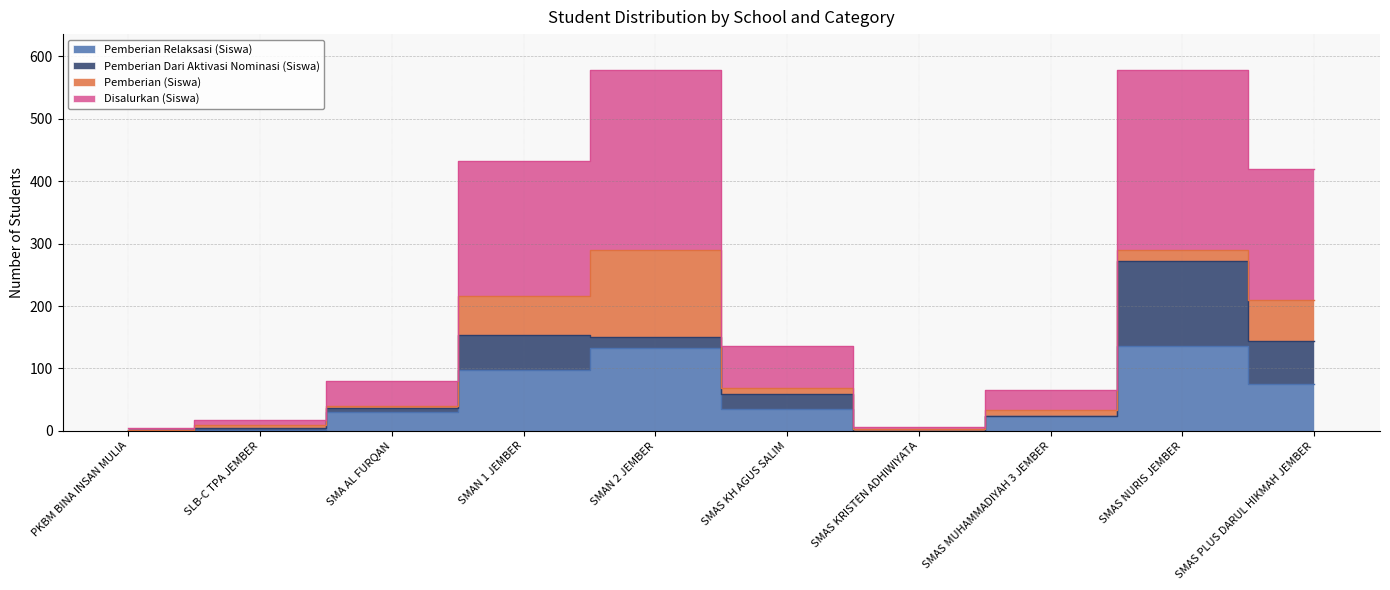

Which series has the largest range (max minus min)?

Disalurkan (Siswa)